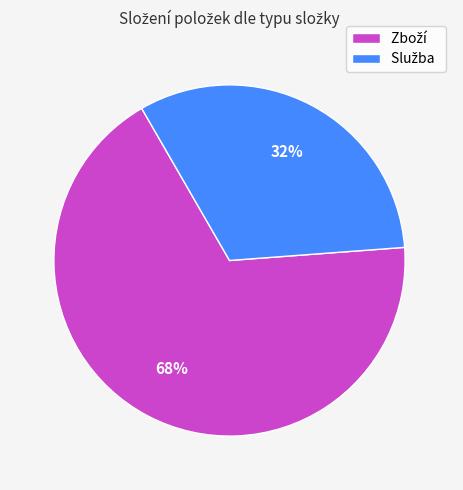

To the nearest percent, what is the difference between the largest and smallest slice percentages?

36%